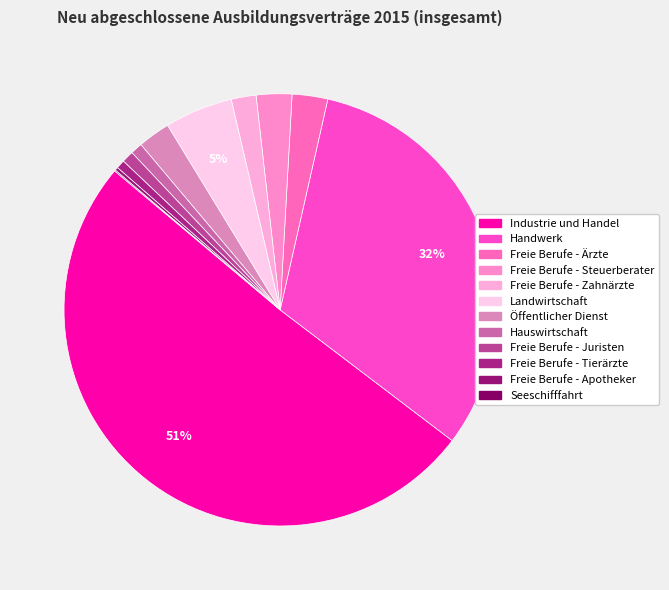

Which has a higher value, Hauswirtschaft or Freie Berufe - Steuerberater?

Freie Berufe - Steuerberater